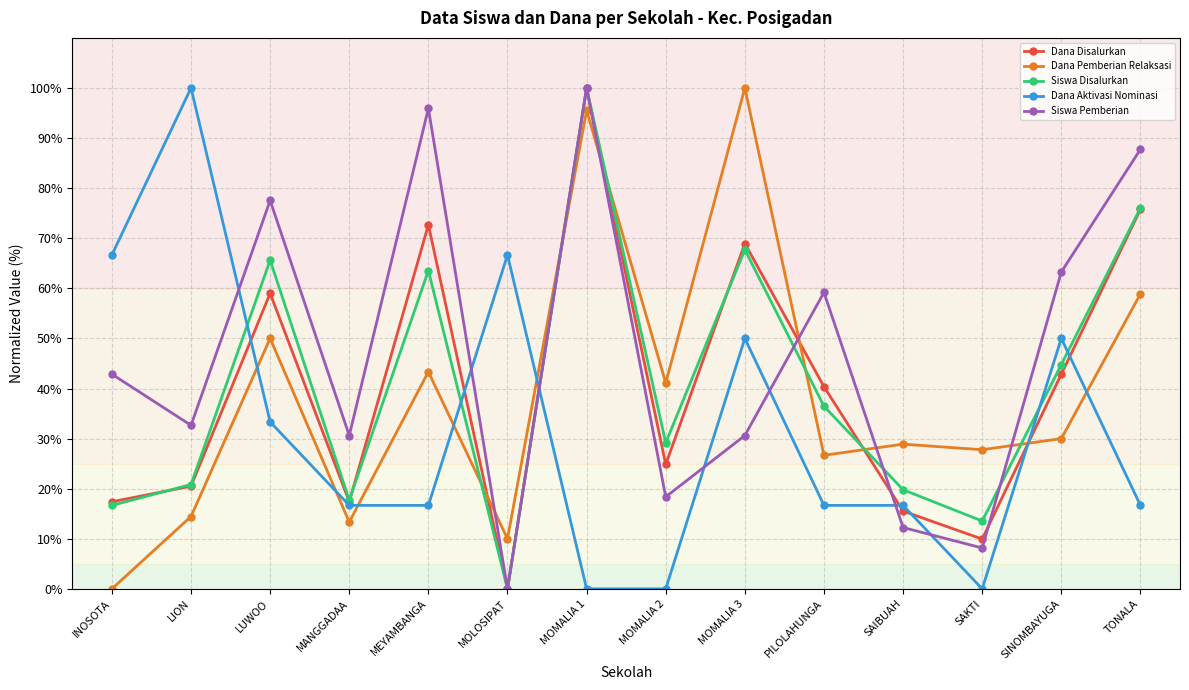

What is the total value across all series at SAIBUAH?

93.1